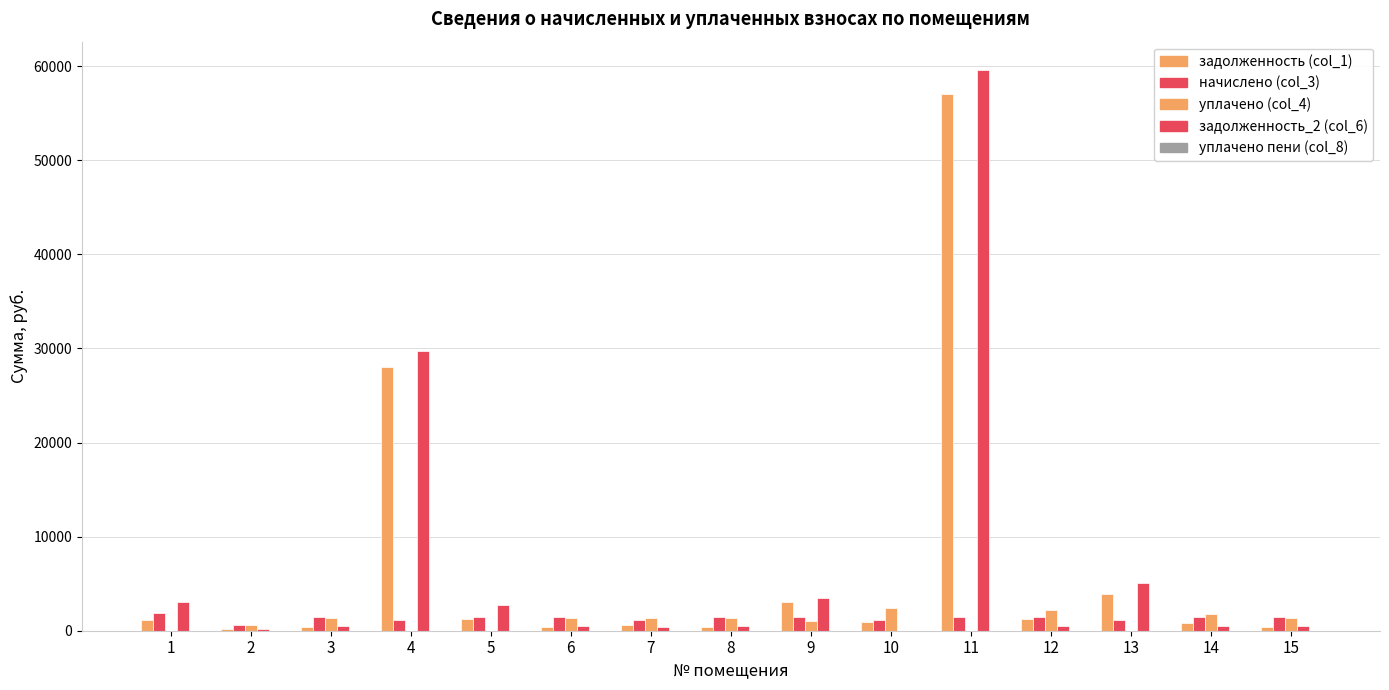

Where is задолженность (col_1) nearest to the value 28609?

4